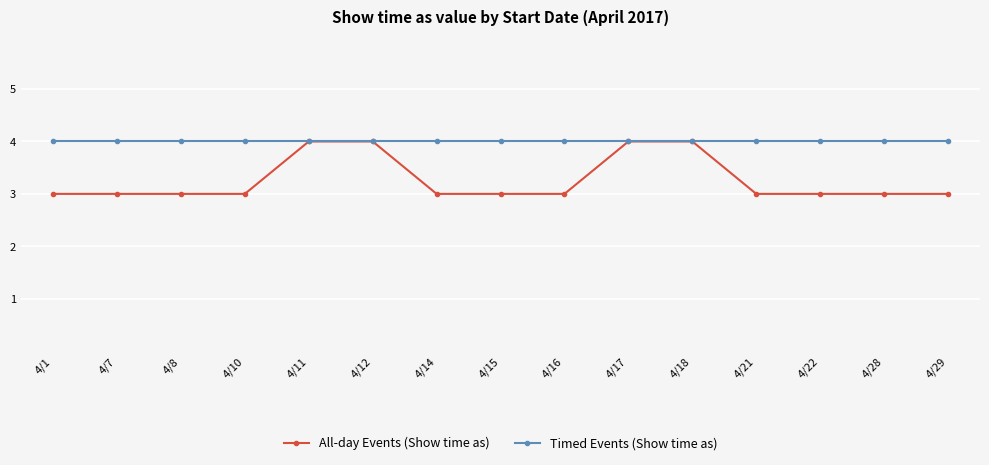

Count the number of data series in this chart.

2